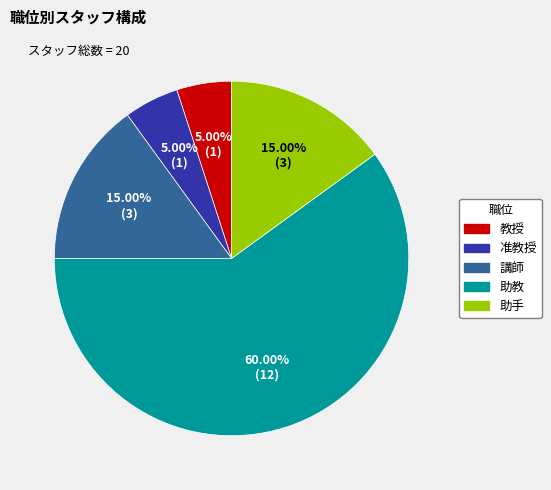

Do 講師 and 助手 together represent more than half of the pie?

No